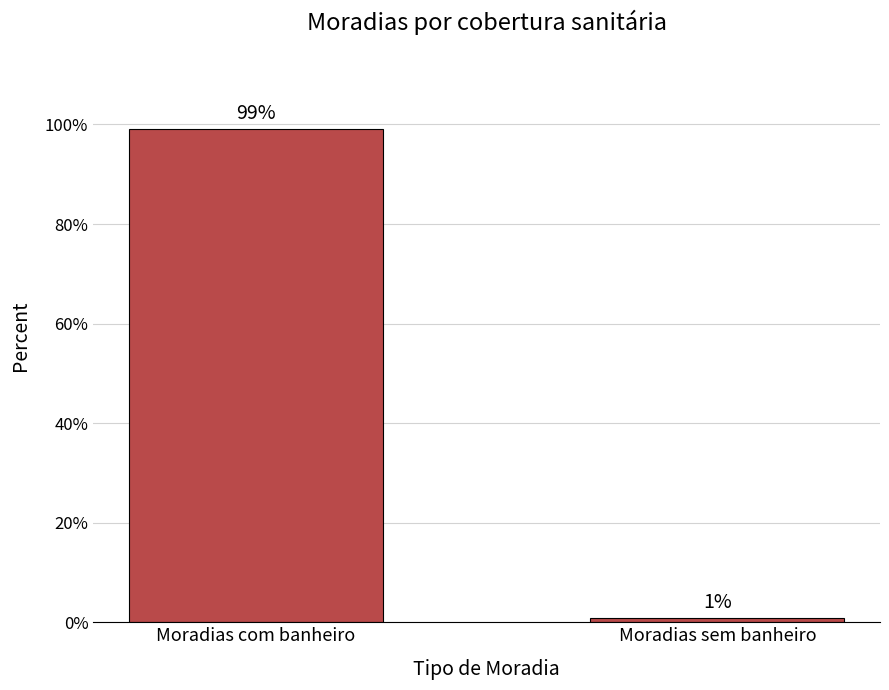

Does the chart contain any negative values?

No